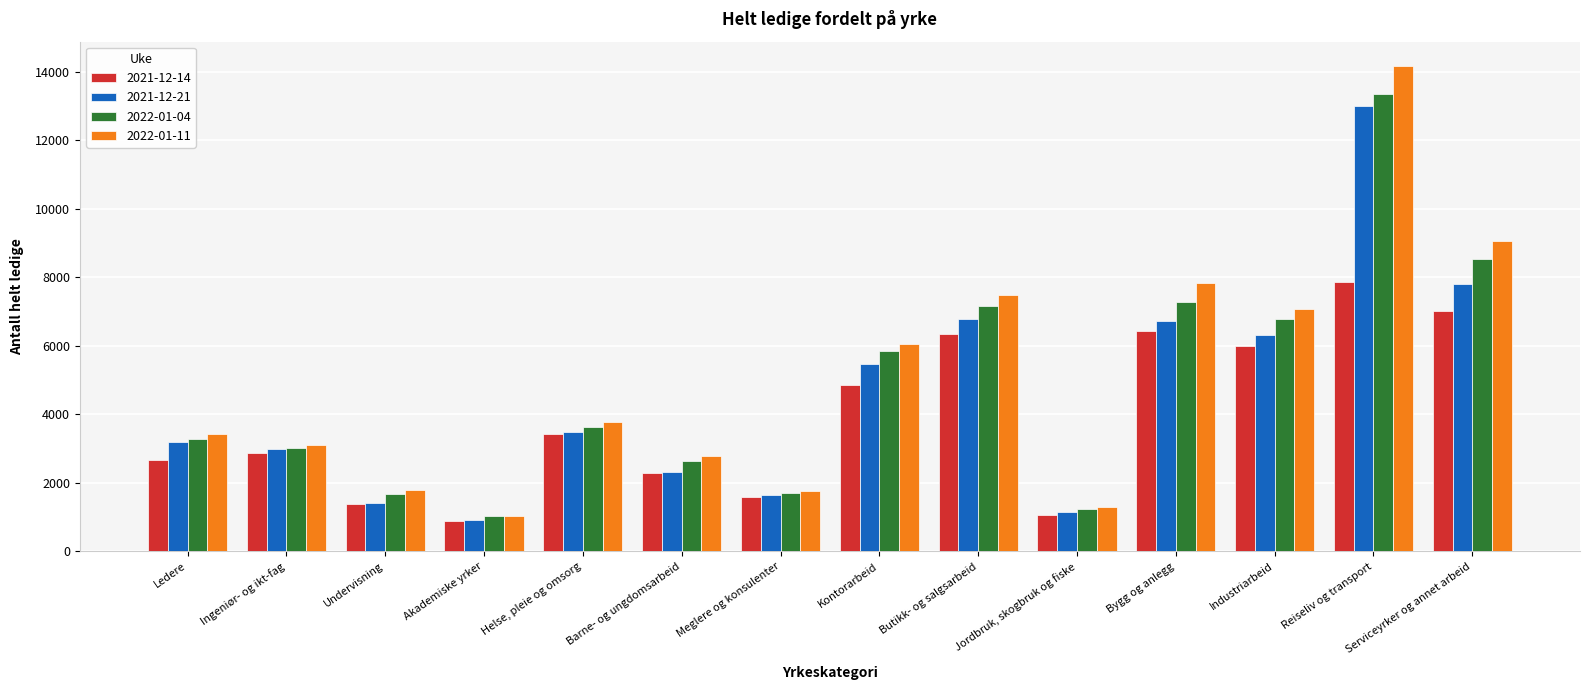

Which label corresponds to the smallest value in the chart?

Akademiske yrker